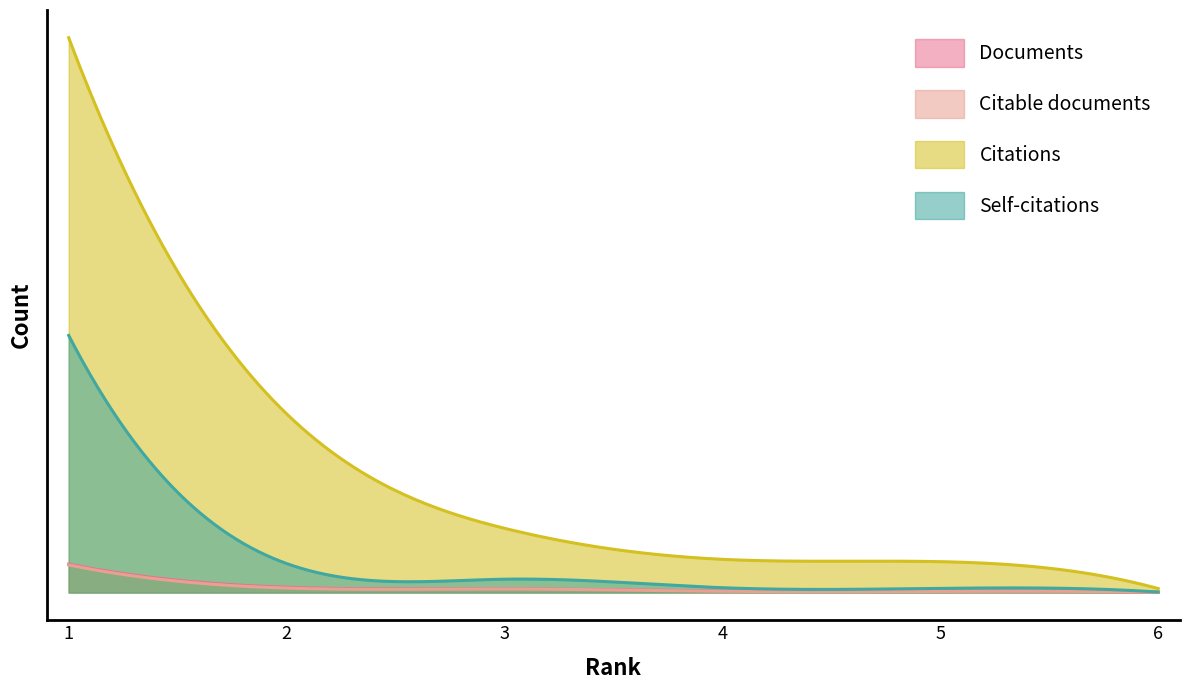

What is the difference between the highest and lowest values at 3?

648